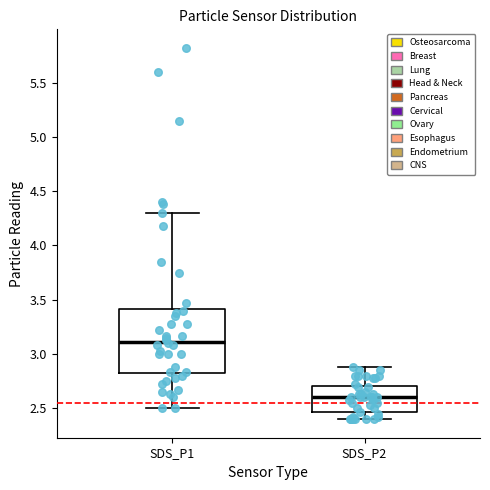

Which box is the tallest, from its lower edge to its upper edge?

SDS_P1